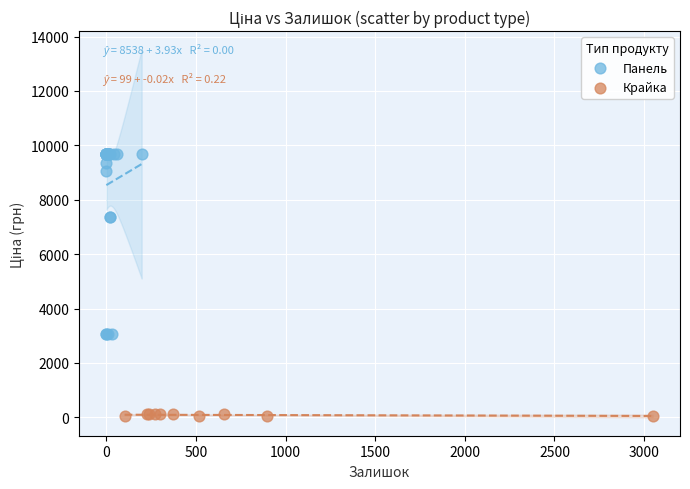

Which series reaches the maximum Y coordinate?

Панель